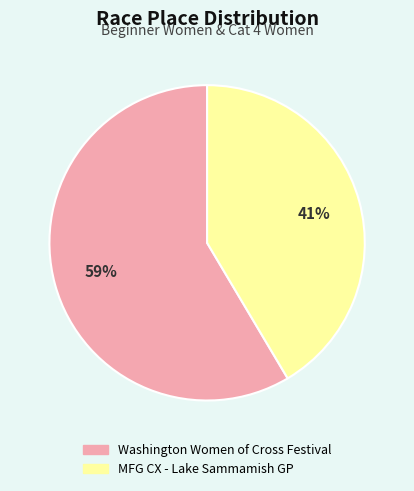

Is there any slice that represents more than half of the pie?

Yes